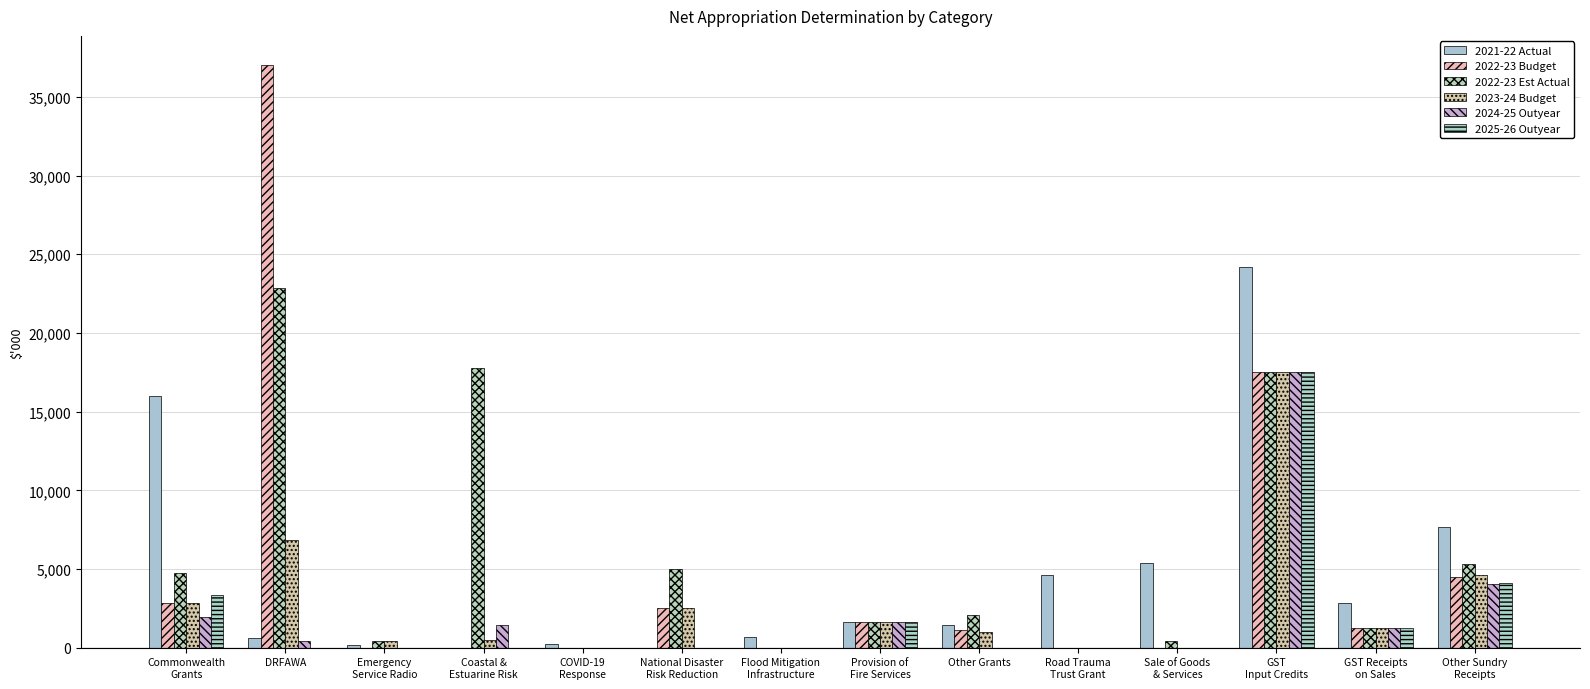

What are all the series names shown in the legend?

2021-22 Actual, 2022-23 Budget, 2022-23 Est Actual, 2023-24 Budget, 2024-25 Outyear, 2025-26 Outyear